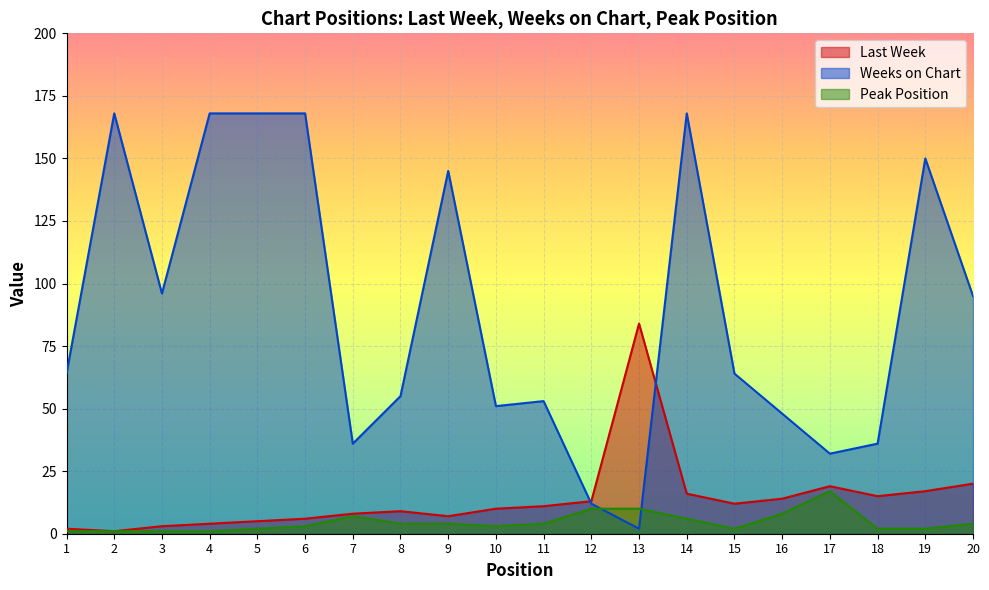

At which category is the sum across all series the highest?

14